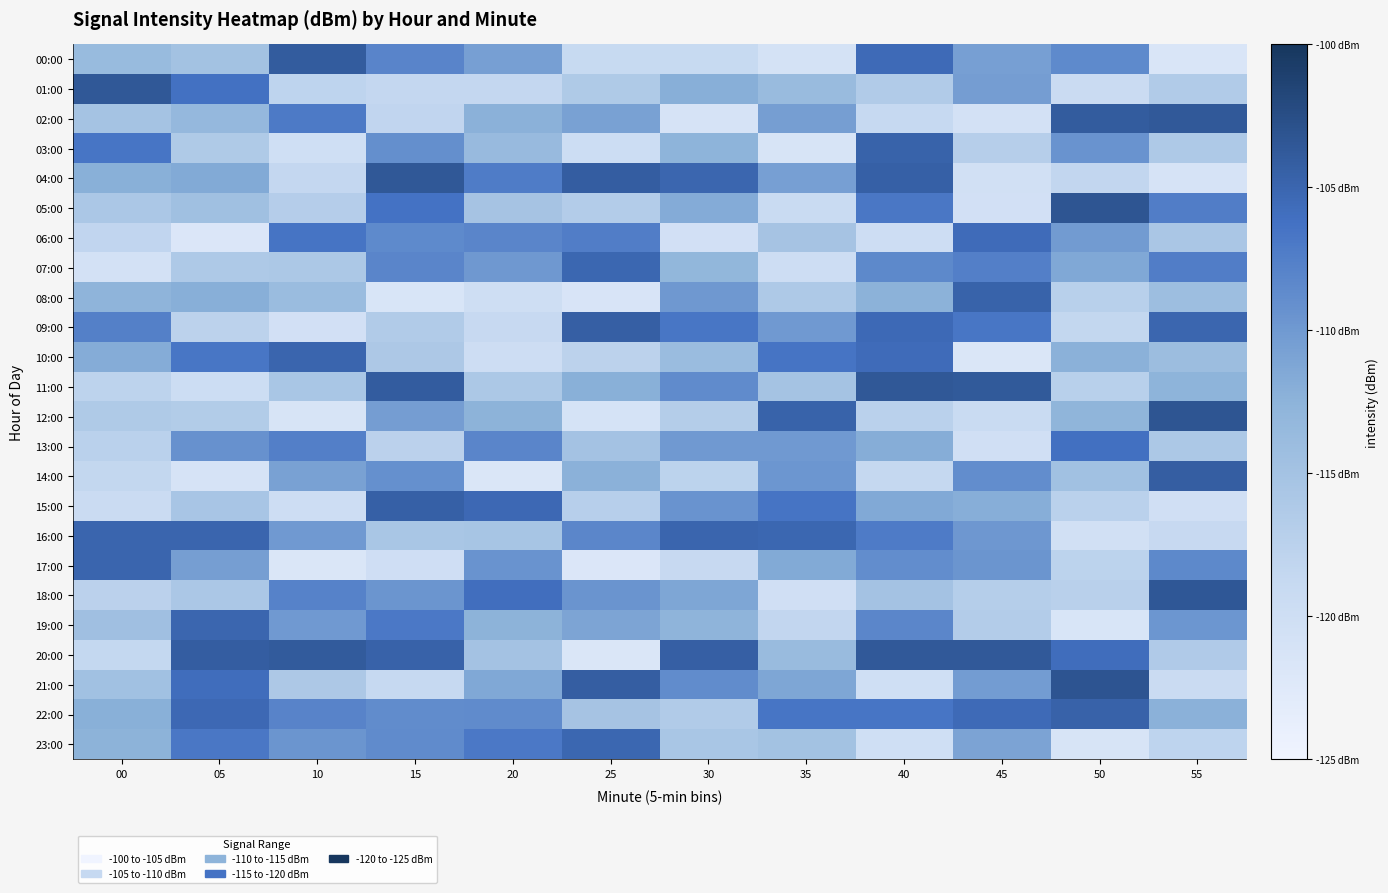

How many categories are shown in the chart?

12